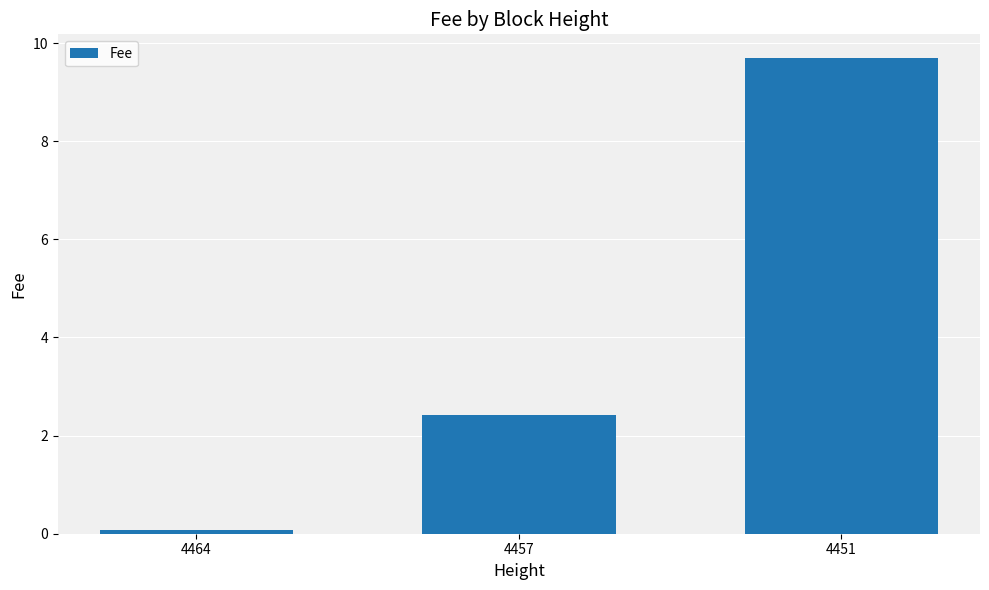

Which label corresponds to the largest value in the chart?

4451